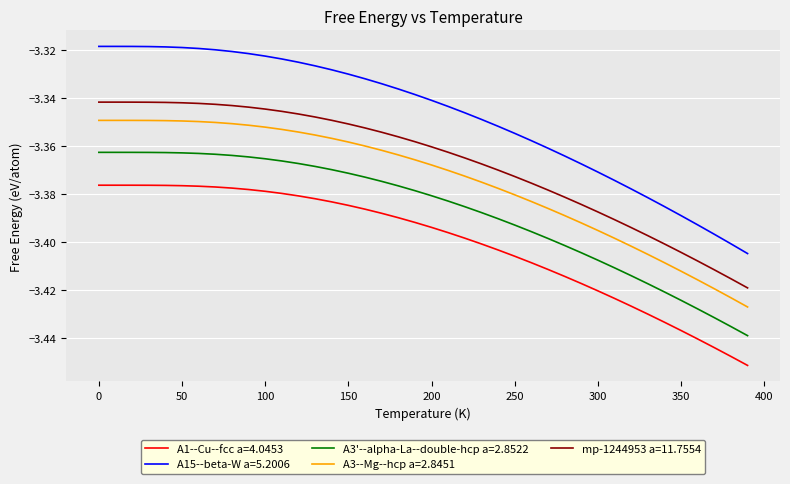

True or false: A1--Cu--fcc a=4.0453 and A3--Mg--hcp a=2.8451 cross at least once.

False